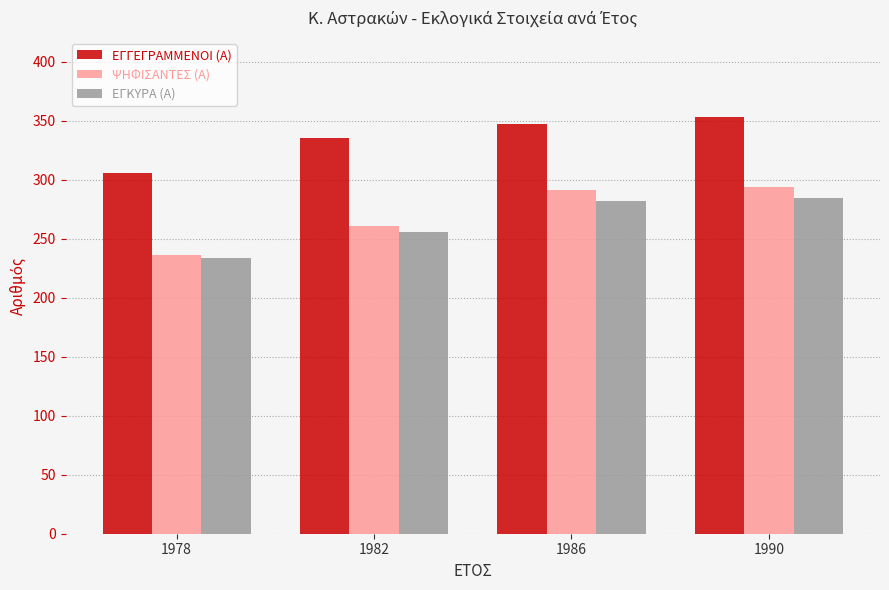

At how many categories does at least one series exceed 333?

3